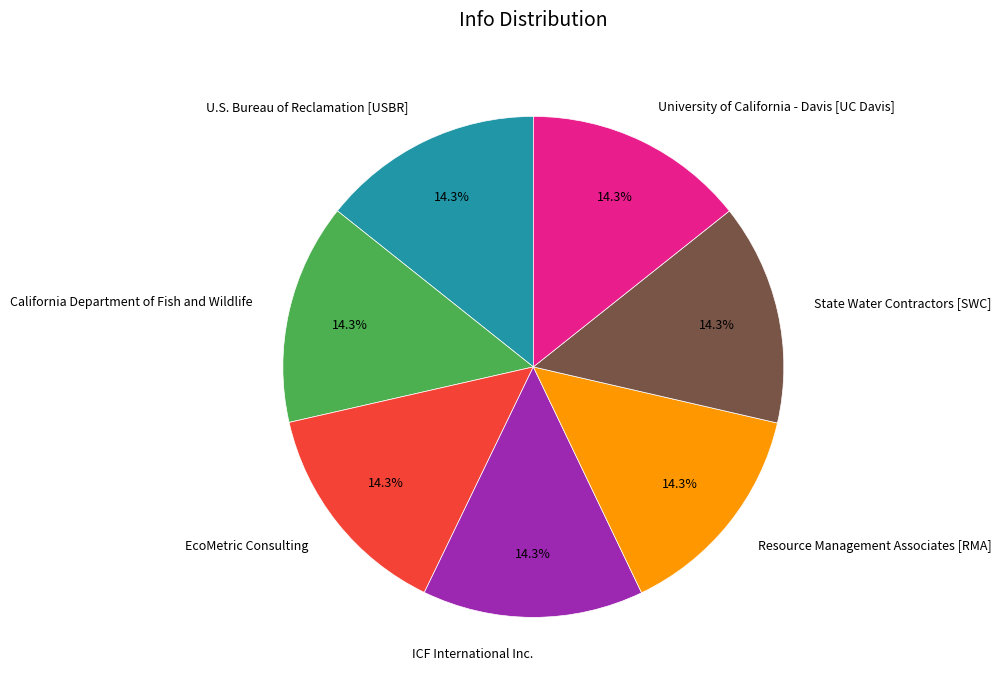

Is there any slice that represents more than half of the pie?

No